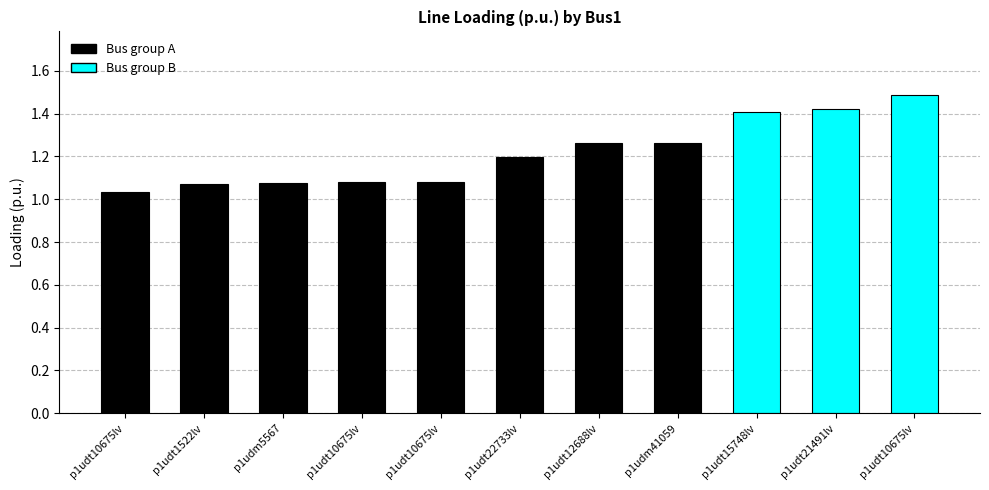

Reading right to left, transcribe all the data shown in this chart.

p1udt10675lv=1.5	p1udt21491lv=1.4	p1udt15748lv=1.4	p1udm41059=1.3	p1udt12688lv=1.3	p1udt22733lv=1.2	p1udt10675lv=1.1	p1udt10675lv=1.1	p1udm5567=1.1	p1udt1522lv=1.1	p1udt10675lv=1.0